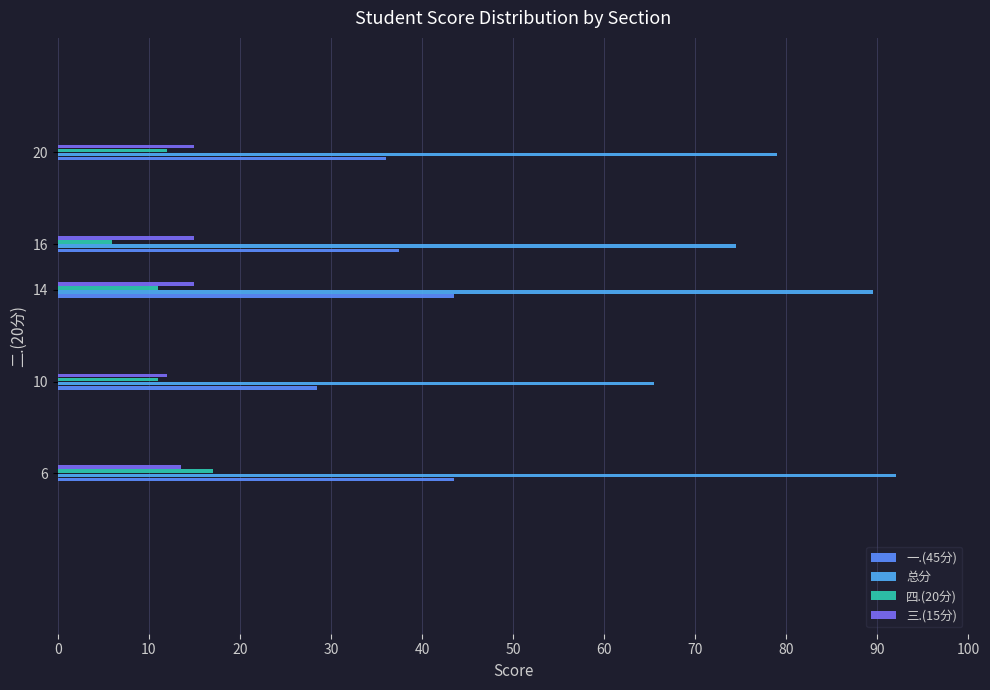

How many values in the 一.(45分) series are below 37?

2